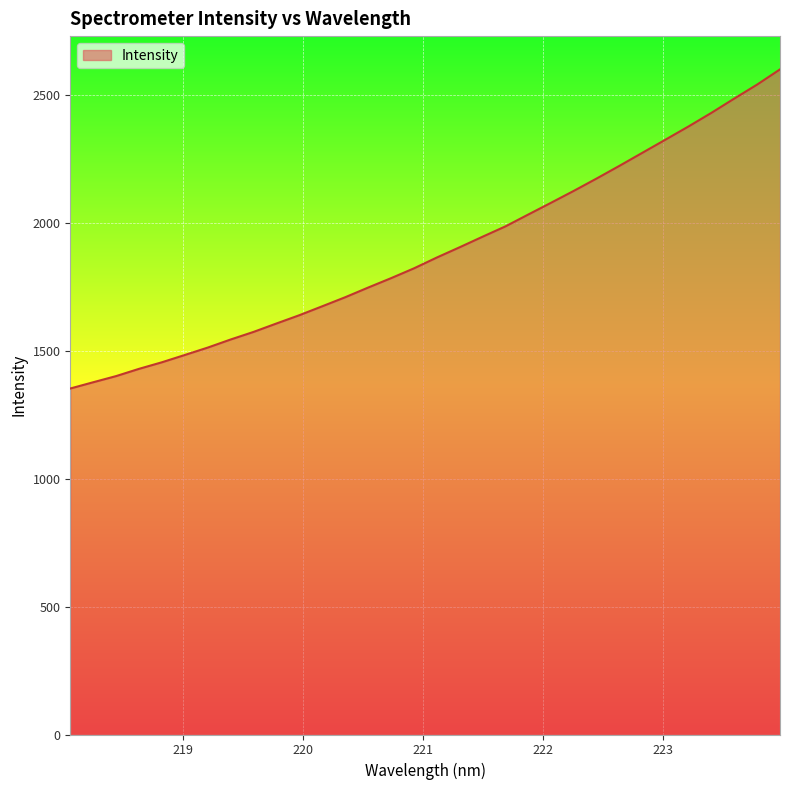

What is the difference between the maximum and minimum values?

1247.9